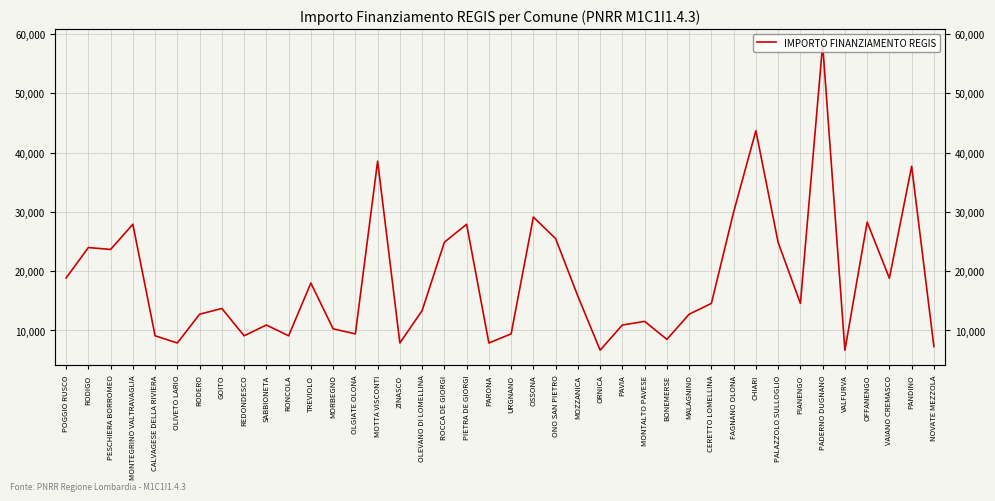

Which has a higher value, MONTALTO PAVESE or PAVIA?

MONTALTO PAVESE